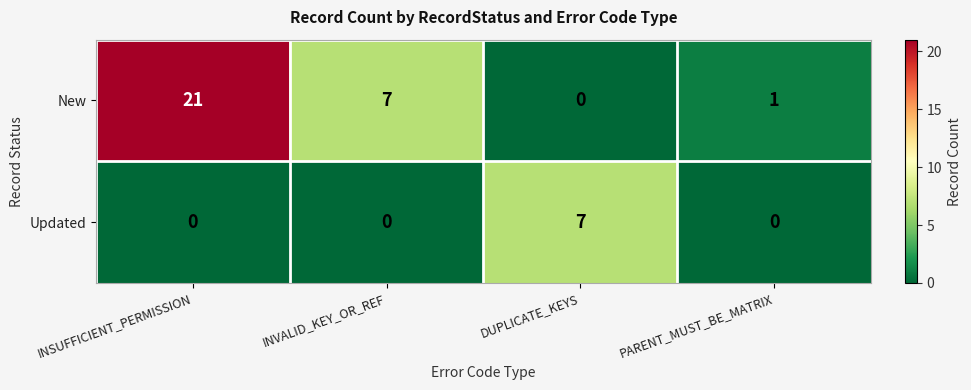

Rank the series by their average value, from highest to lowest.

New, Updated